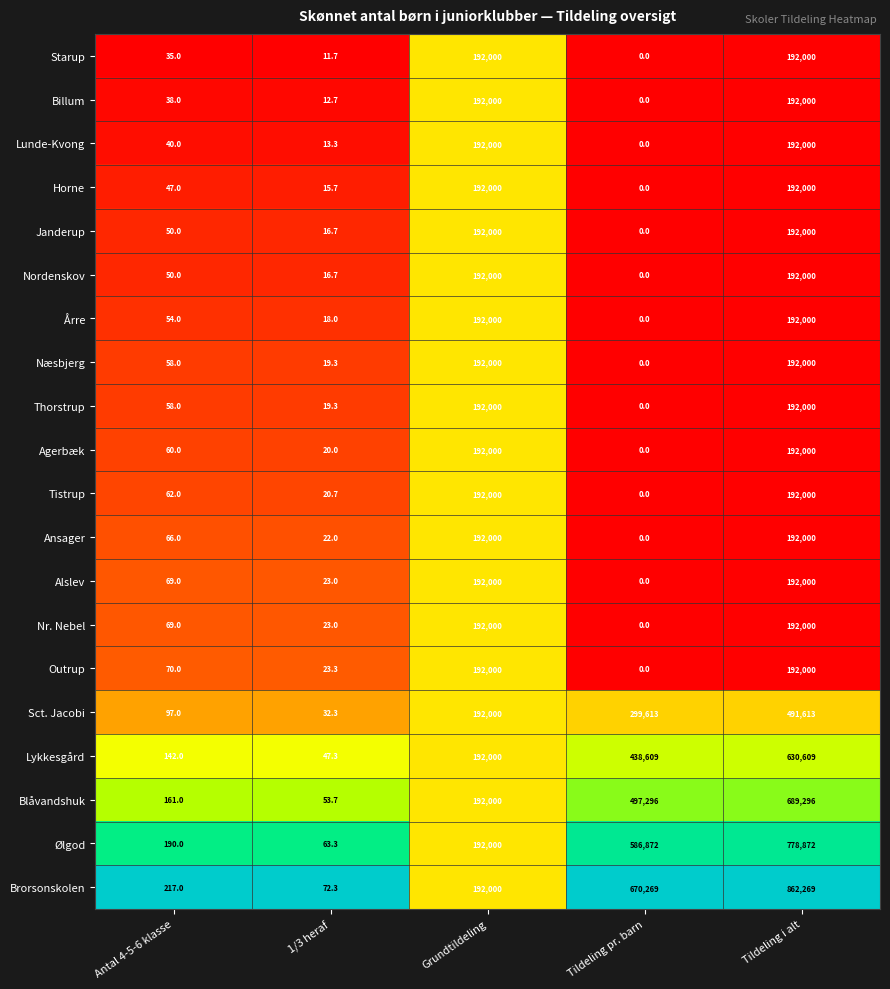

What is the total value across all series at Tildeling i alt?

6332659.0